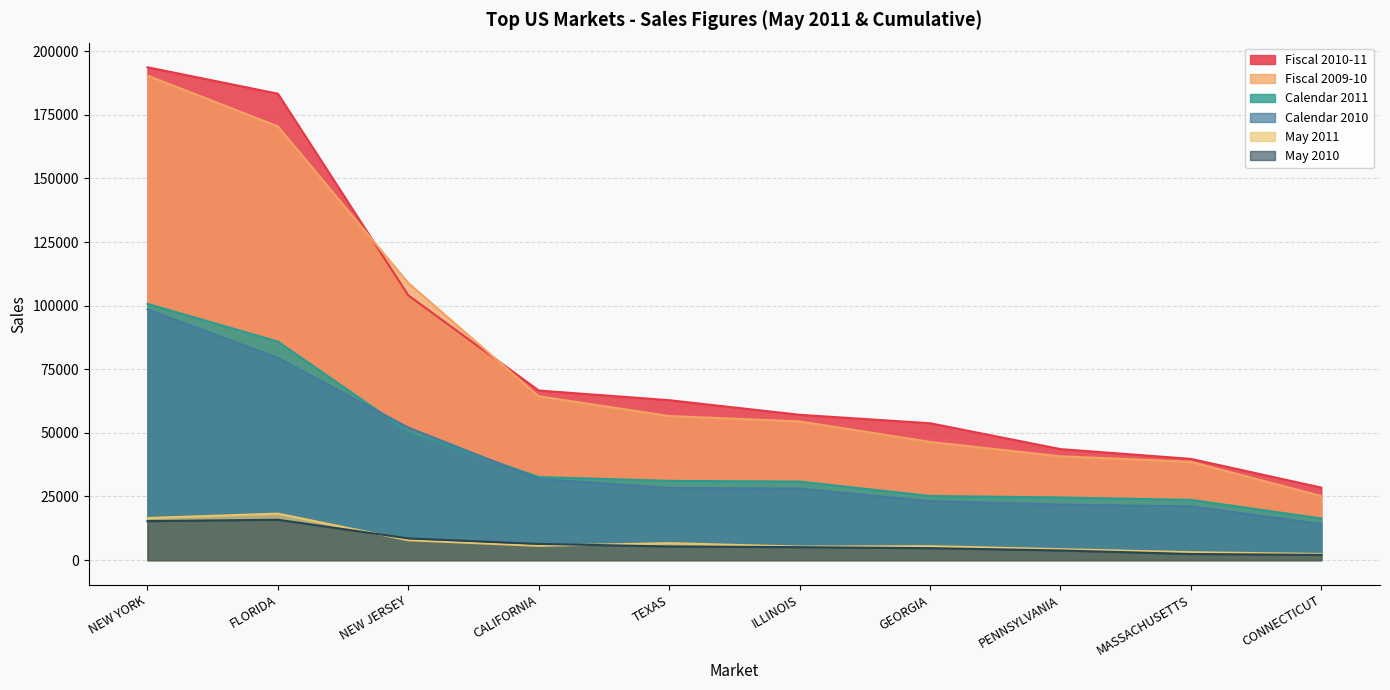

The value of May 2010 at TEXAS is 5347.6. True or false?

True